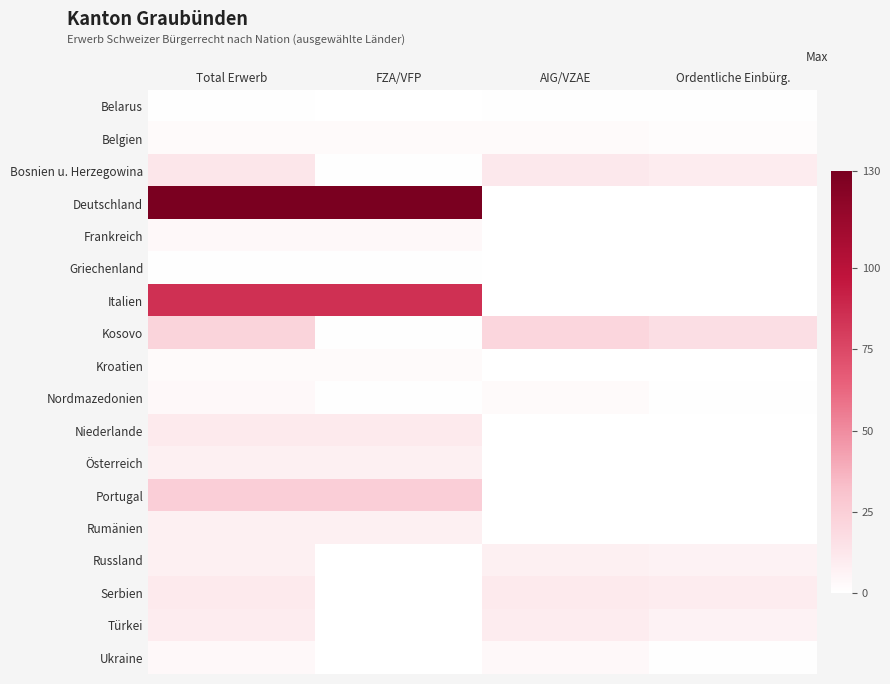

List the series in order of their peak value, lowest first.

Belarus, Griechenland, Belgien, Kroatien, Frankreich, Nordmazedonien, Ukraine, Österreich, Rumänien, Russland, Türkei, Niederlande, Serbien, Bosnien u. Herzegowina, Kosovo, Portugal, Italien, Deutschland